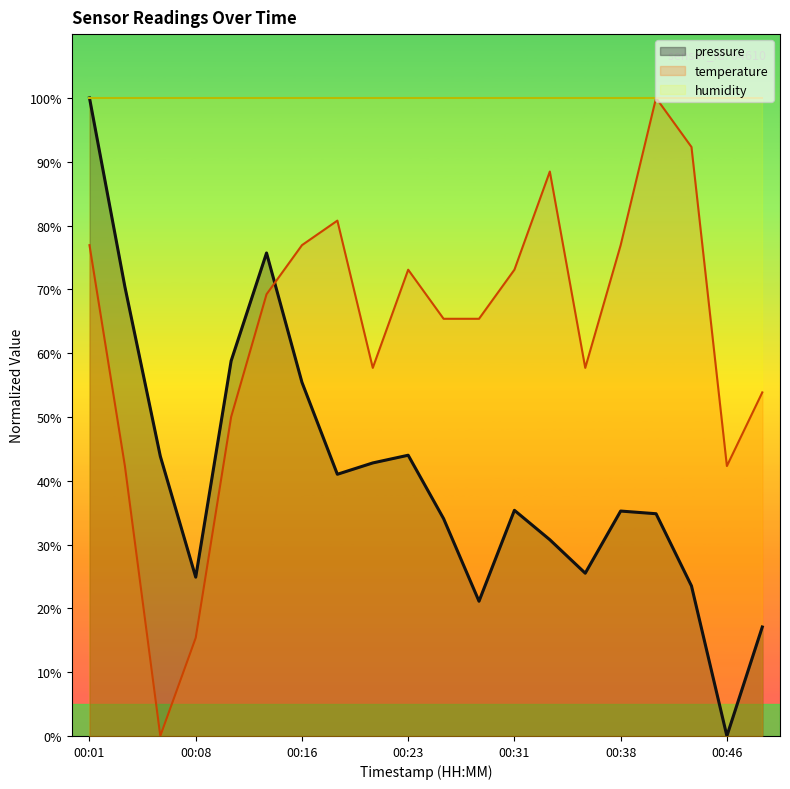

Which category has the highest value in the pressure series?

00:01